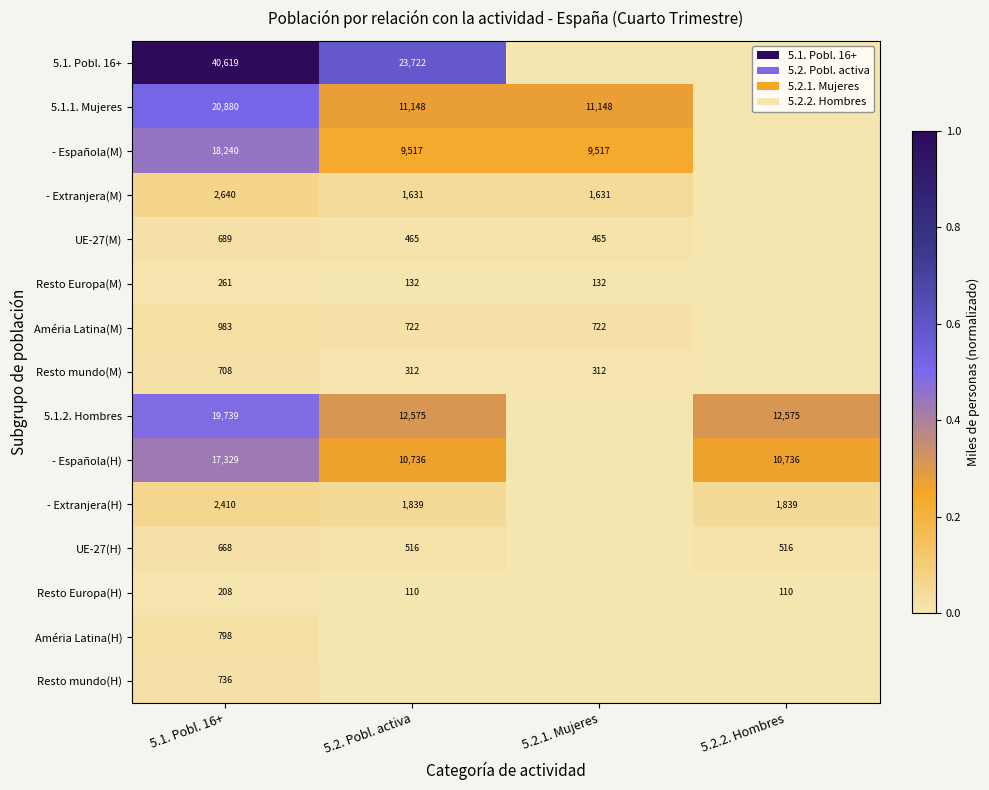

True or false: 5.1.1. Mujeres has a value of 0.1 at 5.1. Pobl. 16+.

False